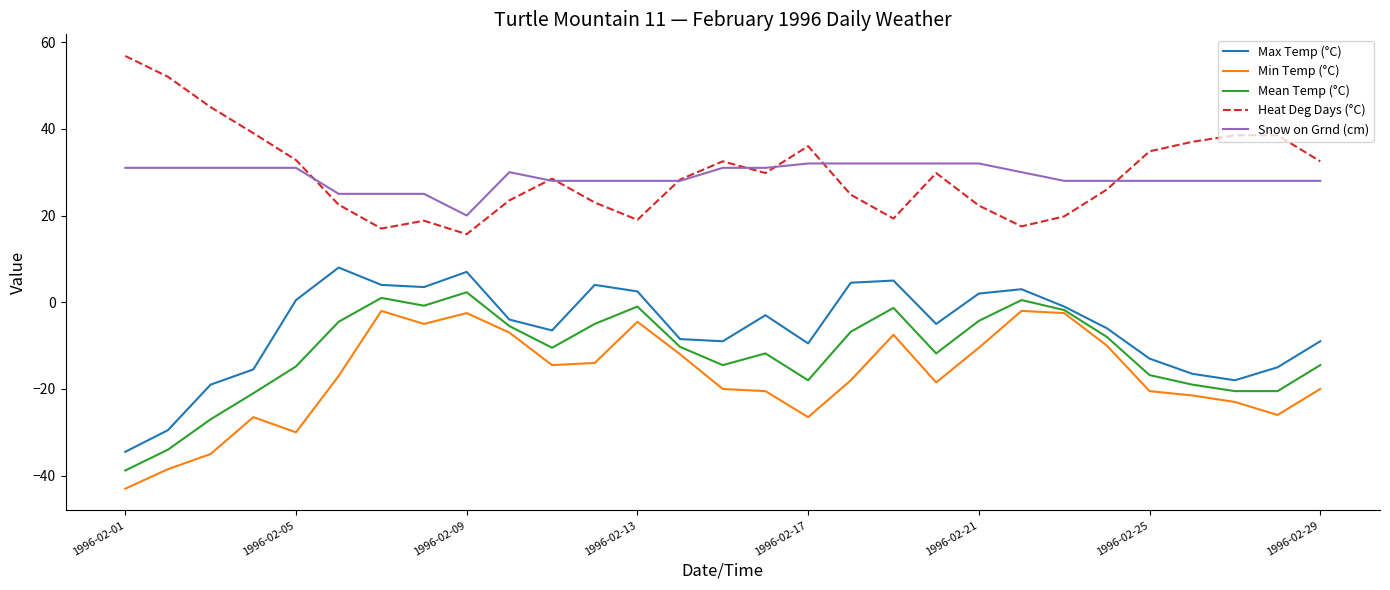

What is the lowest value of the Snow on Grnd (cm) series?

20.0